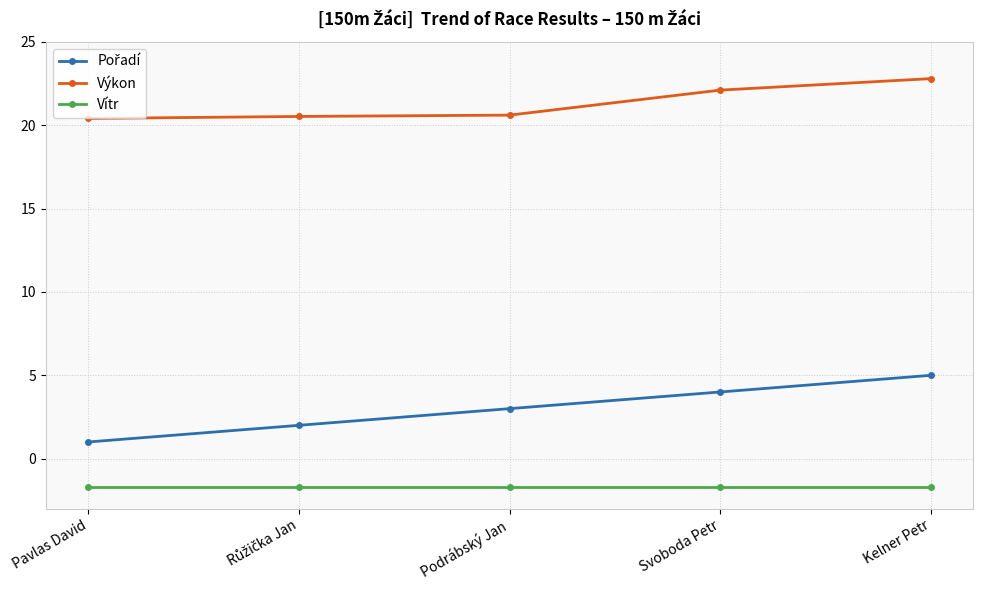

What is the difference between the Výkon values at Svoboda Petr and Pavlas David?

1.7